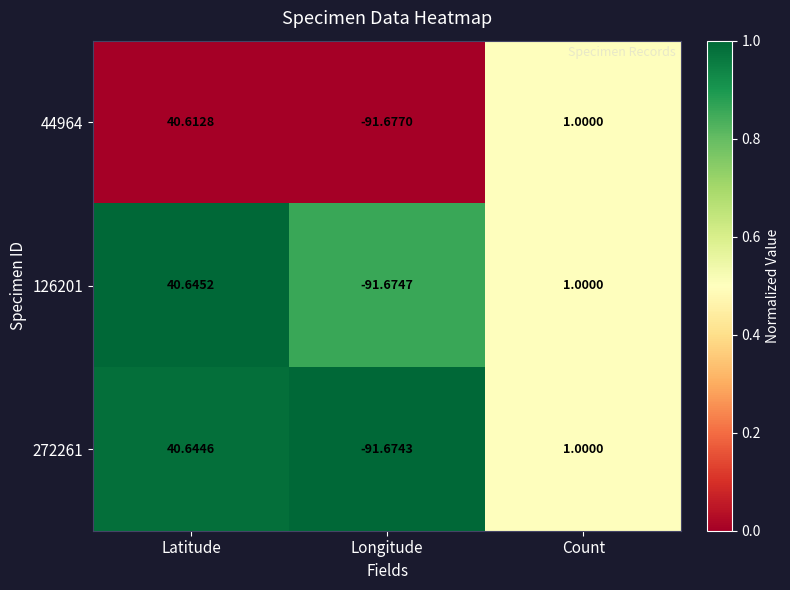

At which category does the chart reach its minimum across all series?

Longitude